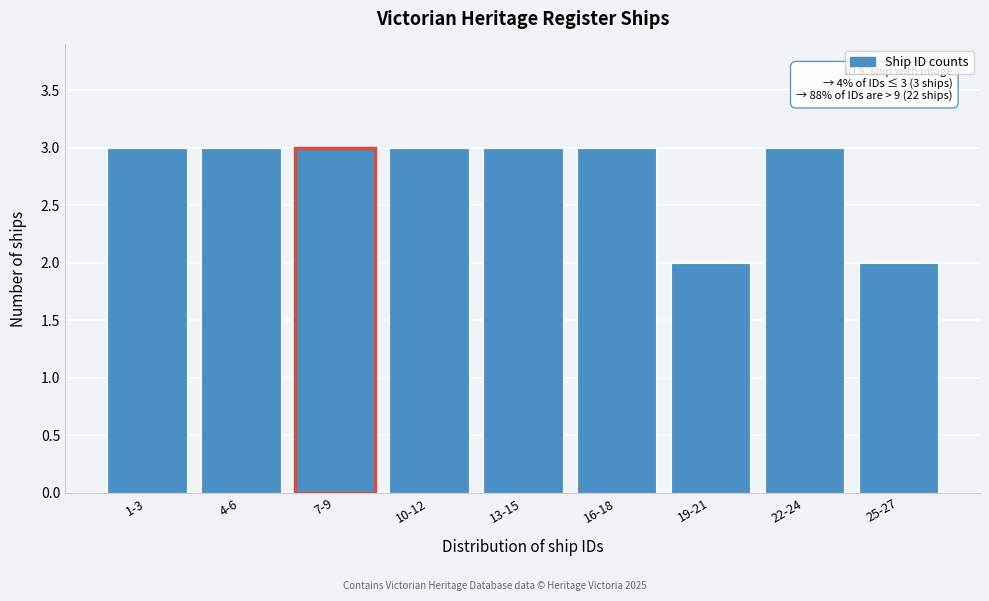

Reading left to right, extract all data points from this chart.

1-3=3	4-6=3	7-9=3	10-12=3	13-15=3	16-18=3	19-21=2	22-24=3	25-27=2